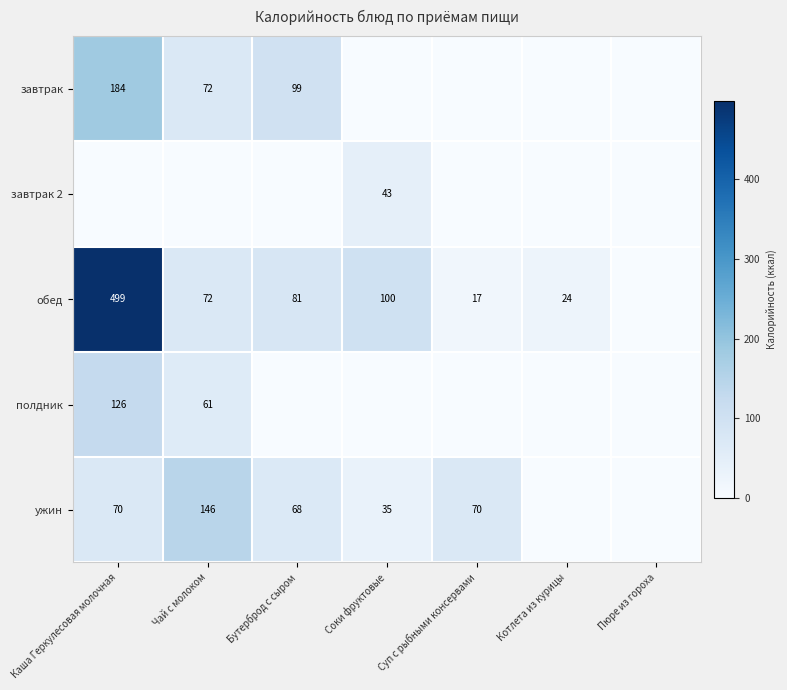

What is the sum of the ужин values at Чай с молоком and Суп с рыбными консервами?

216